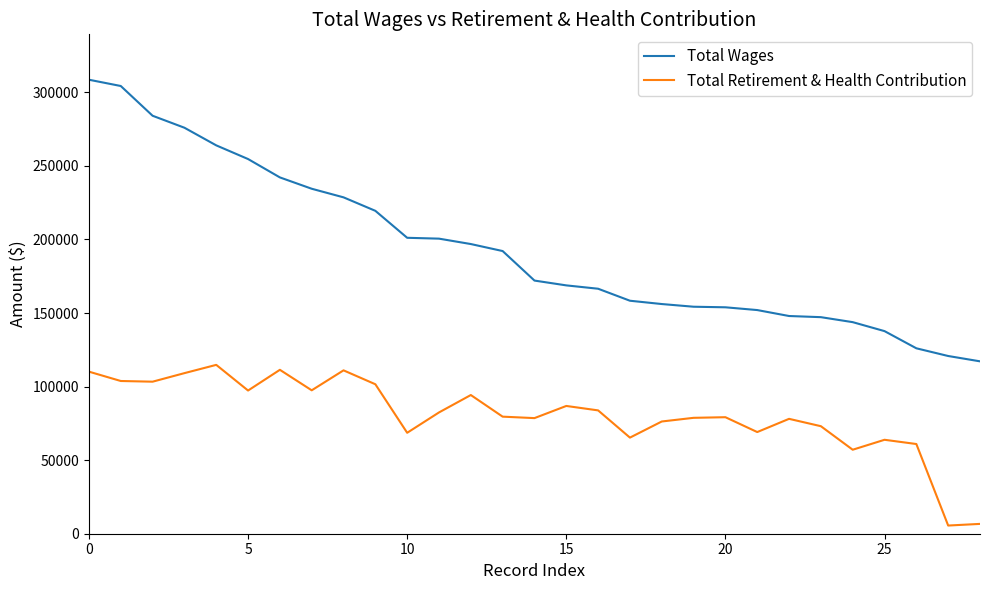

What are all the series names shown in the legend?

Total Wages, Total Retirement & Health Contribution